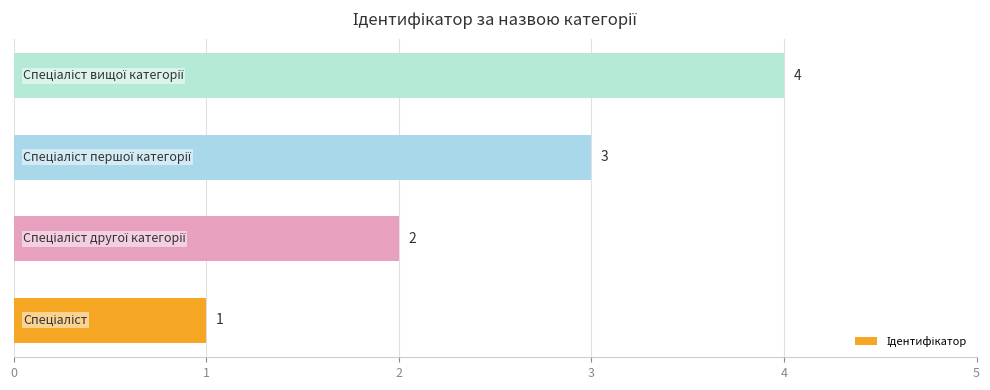

How many values are between 2 and 4?

3